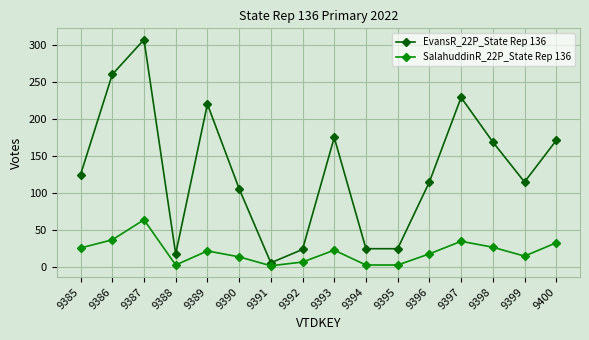

Does the chart have visible grid lines?

Yes